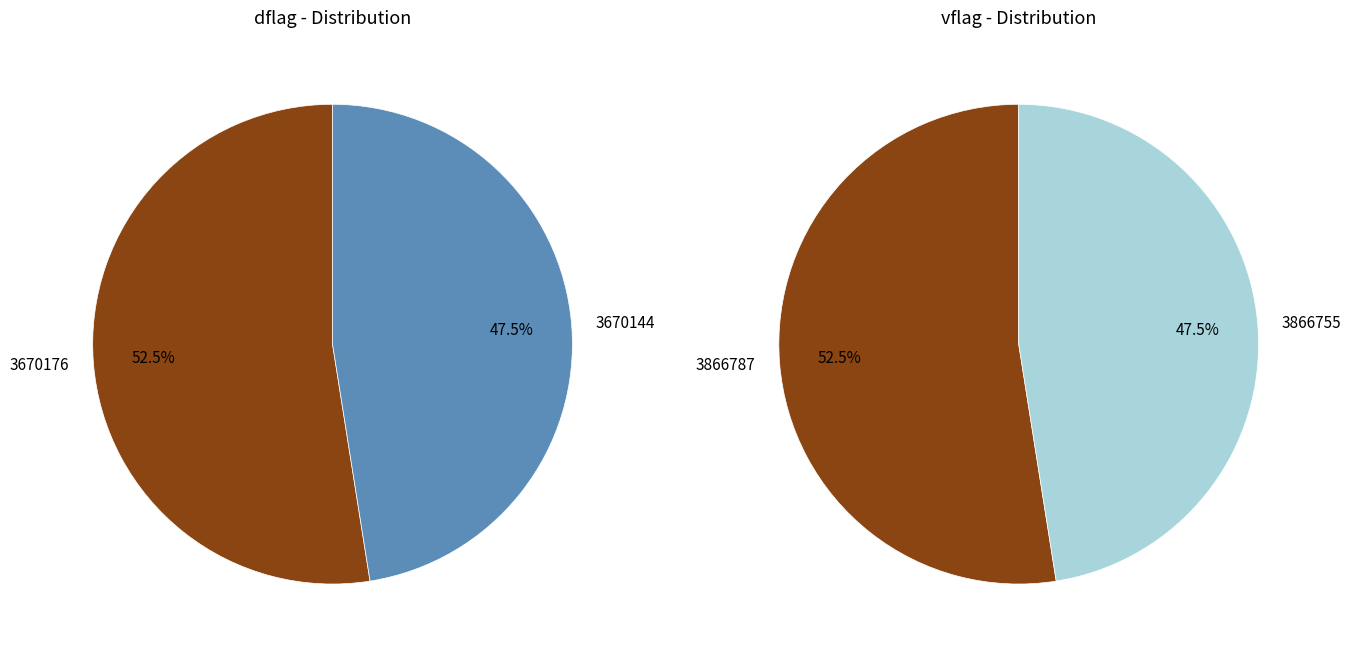

Count the number of slices in the pie.

4